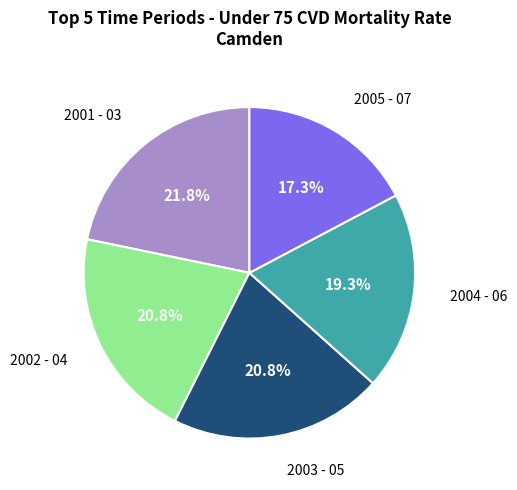

How many slices are in this pie chart?

5